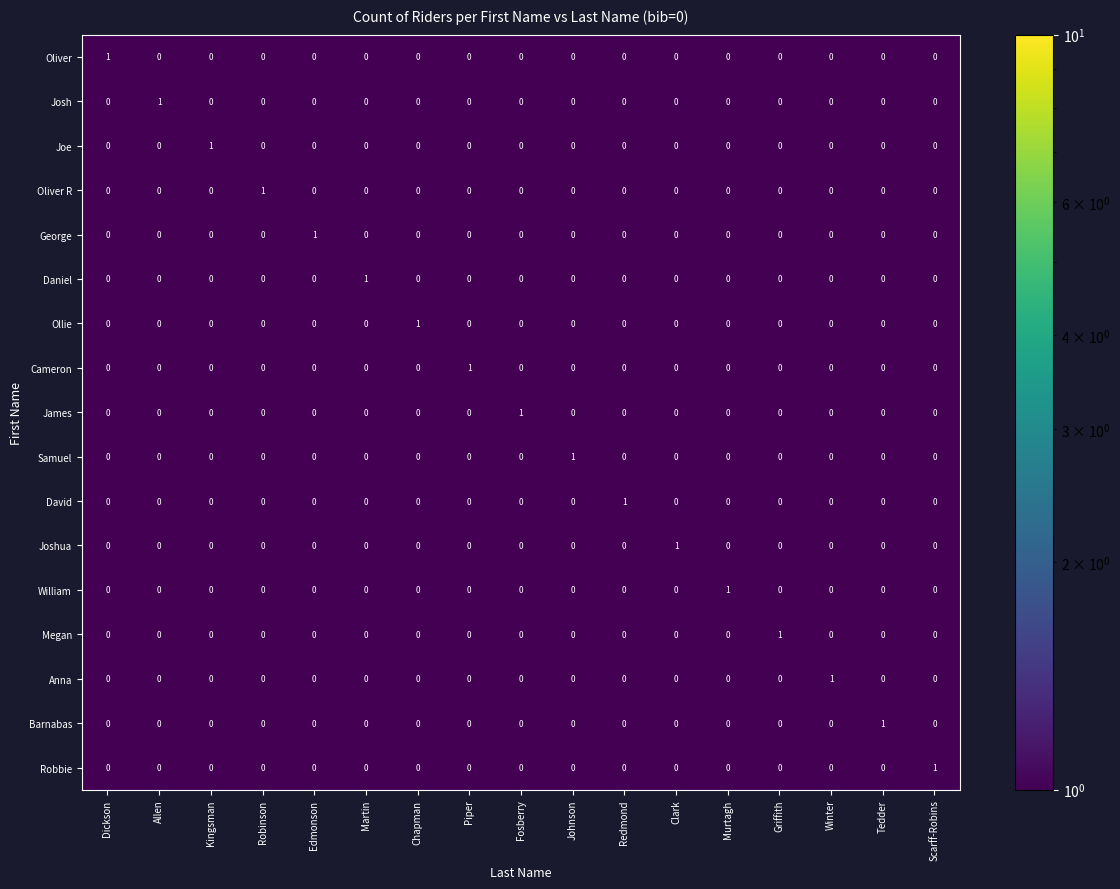

At how many categories does at least one series exceed 0?

17